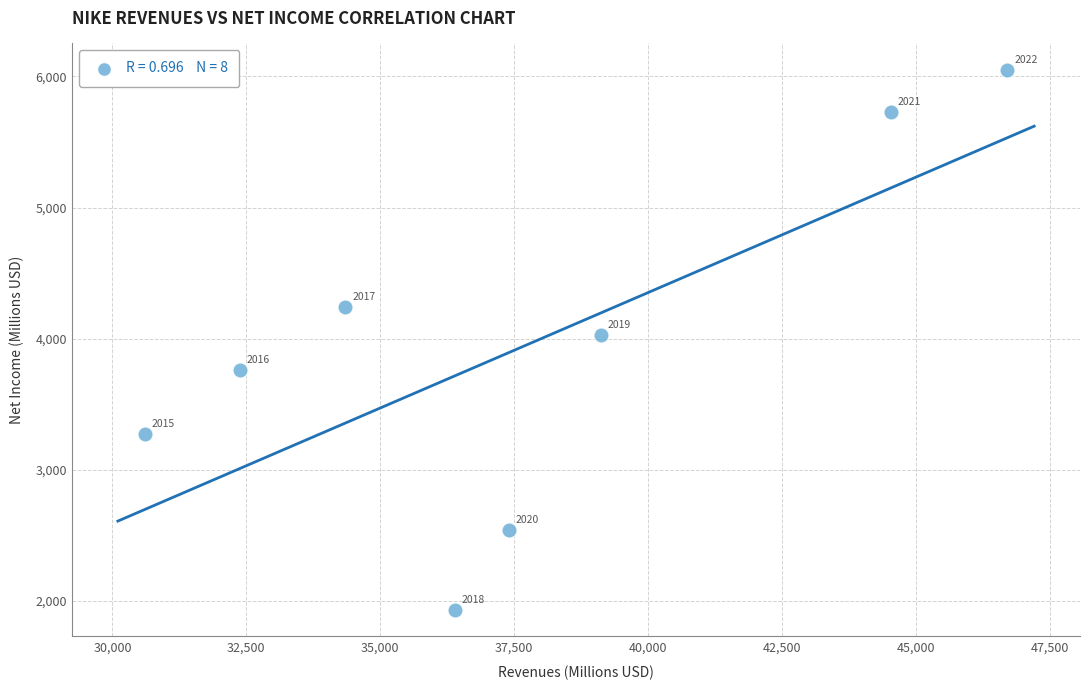

What is the average Y value?

3943